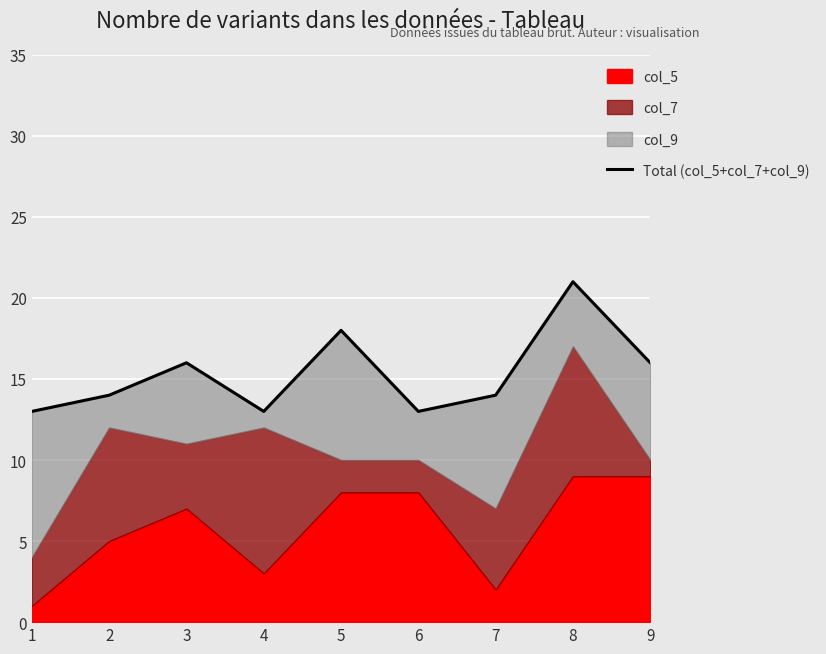

List the labels in order of value, smallest first.

1, 4, 6, 2, 7, 3, 9, 5, 8